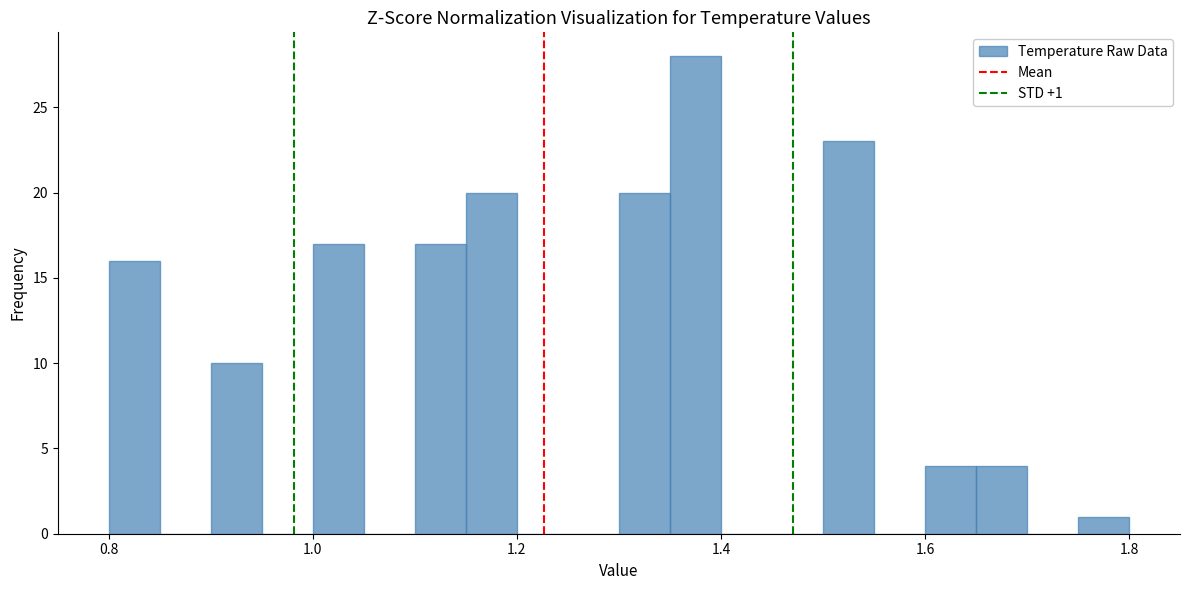

Around what value on the x-axis is the tallest bar? Give the approximate position of its centre, as read against the axis.

1.38